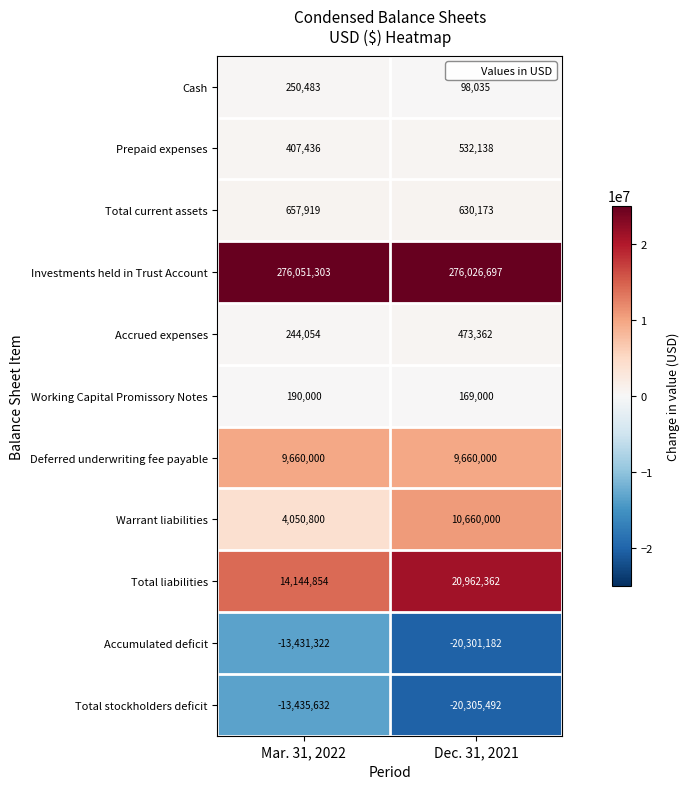

Which label corresponds to the smallest value in the chart?

Dec. 31, 2021